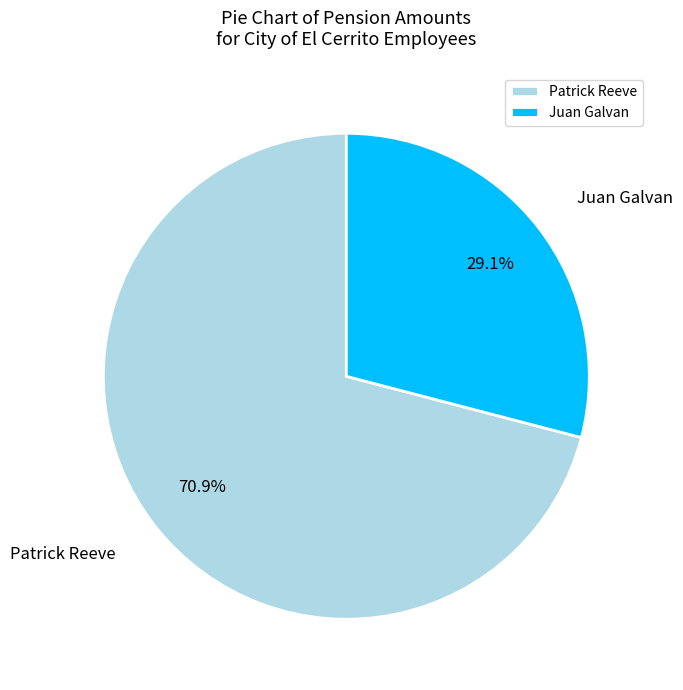

What percentage is the Juan Galvan slice, to the nearest percent?

29%